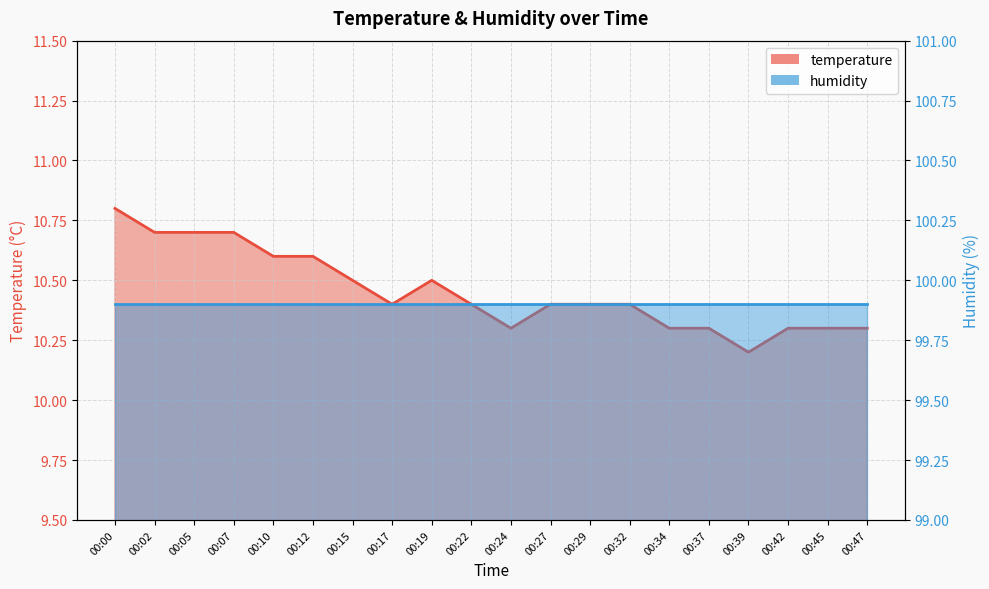

List the labels in order of value, smallest first.

00:39, 00:24, 00:34, 00:37, 00:42, 00:45, 00:47, 00:17, 00:22, 00:27, 00:29, 00:32, 00:15, 00:19, 00:10, 00:12, 00:02, 00:05, 00:07, 00:00